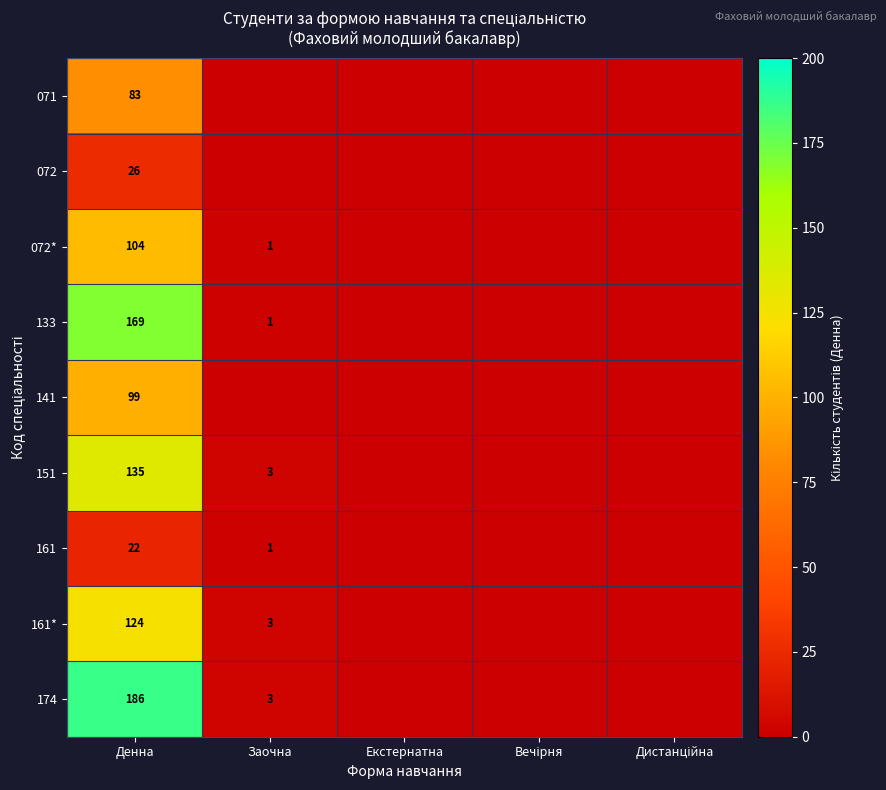

True or false: 151 has a value of 135 at Денна.

True